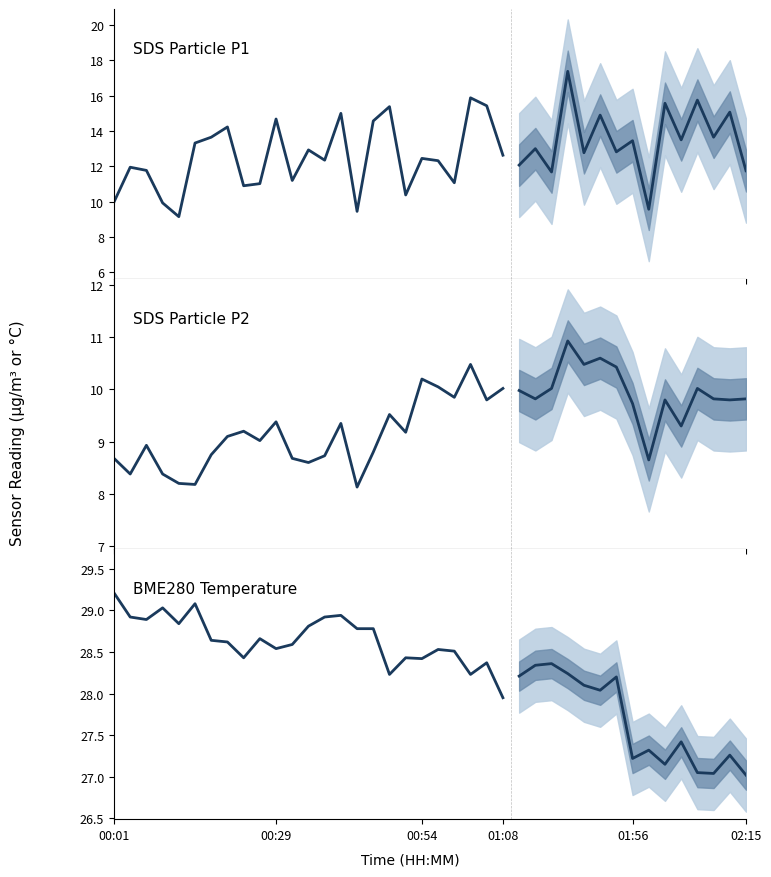

True or false: SDS_P1 and BME280_temperature cross at least once.

False